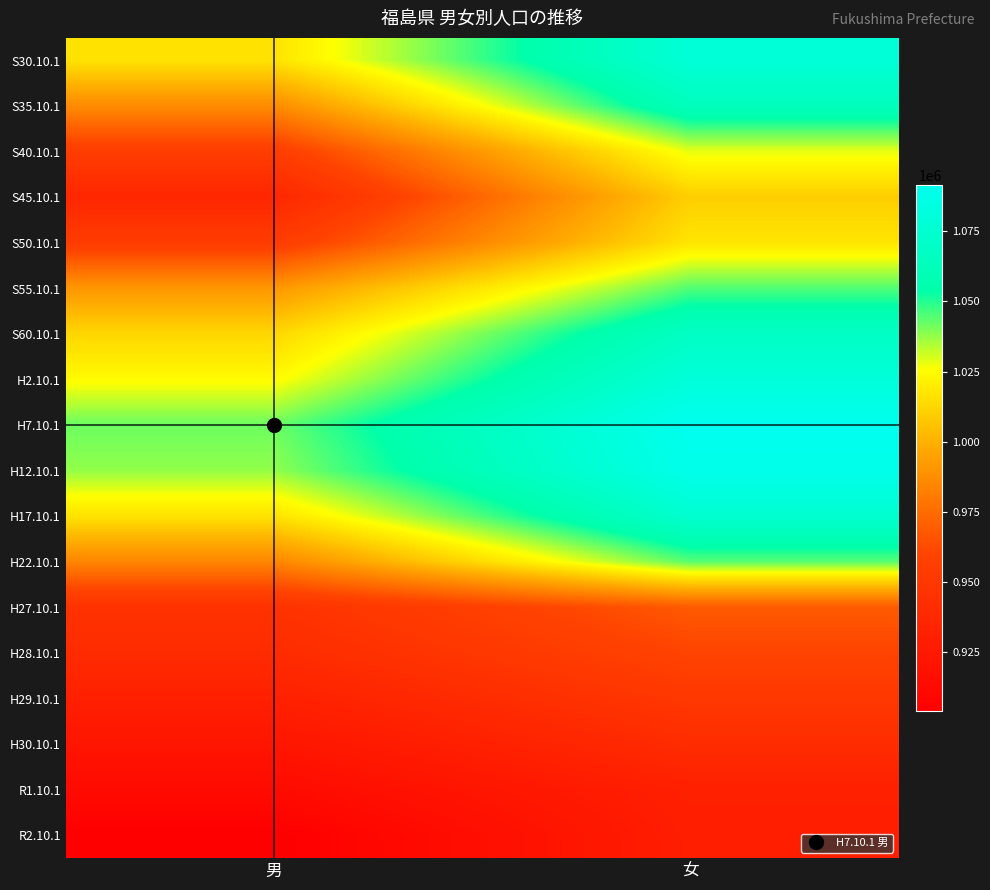

What is the smallest value displayed?

903864